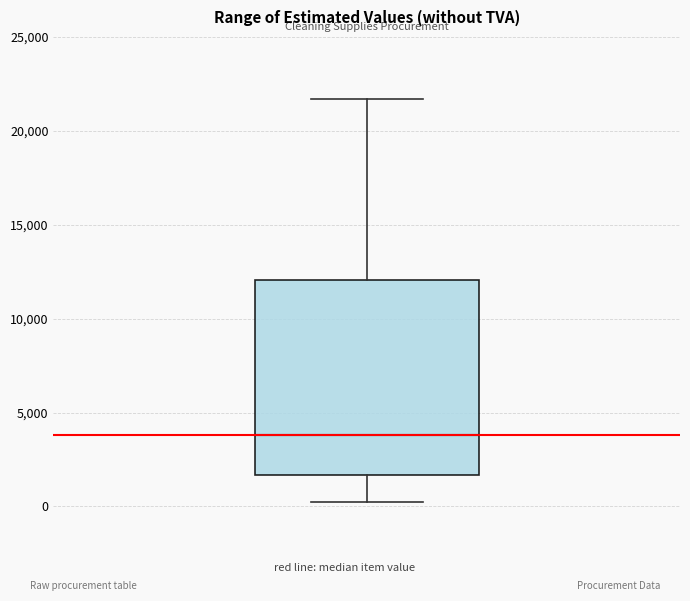

Where does the upper whisker of the box end on the y-axis? The values are not printed on the chart, so give them approximately, as read against the axis.

21500